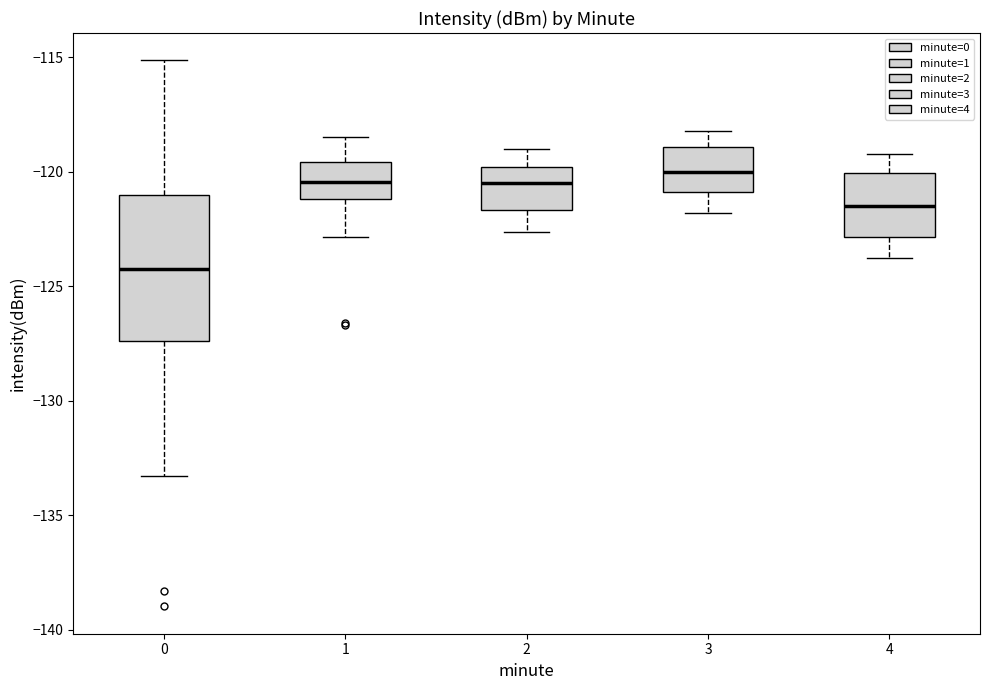

Reading left to right, transcribe this box plot: for each box, give where its median line is, the range the box spans, and where its two whiskers end, as read against the y-axis. The values are not printed on the chart, so give them approximately, as read against the axis.

0: median -124.5, box -127.5 to -121.0, whiskers -133.5 to -115.0
1: median -120.5, box -121.0 to -119.5, whiskers -123.0 to -118.5
2: median -120.5, box -121.5 to -120.0, whiskers -122.5 to -119.0
3: median -120.0, box -121.0 to -119.0, whiskers -122.0 to -118.0
4: median -121.5, box -123.0 to -120.0, whiskers -124.0 to -119.0